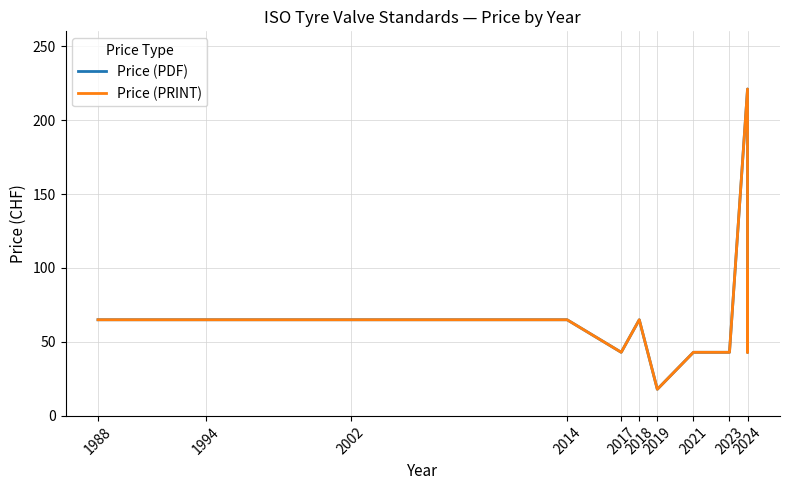

Is it true that Price (PRINT) equals 65 at 1988?

True